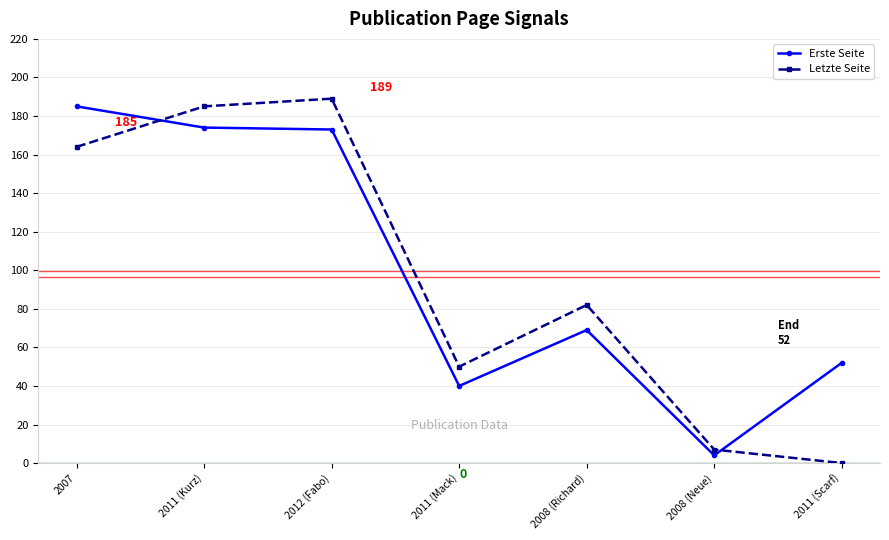

Rank the series by their maximum value, from highest to lowest.

Letzte Seite, Erste Seite